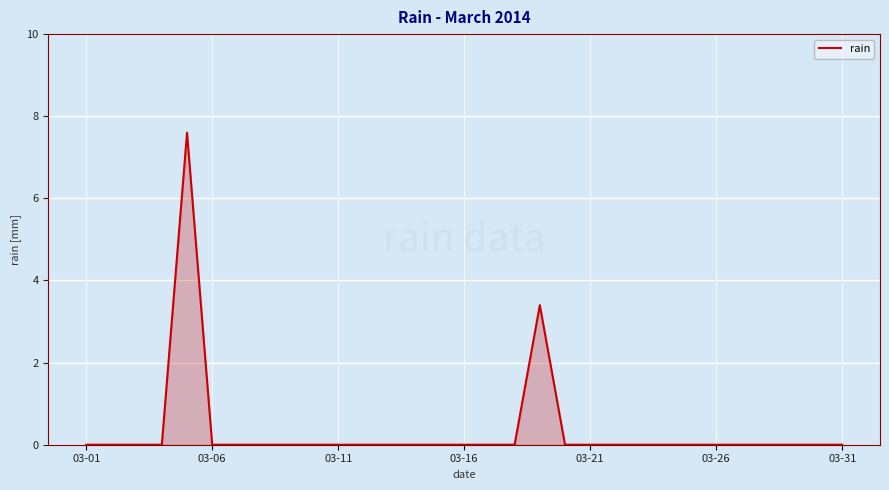

What is the difference between the maximum and minimum values?

7.6